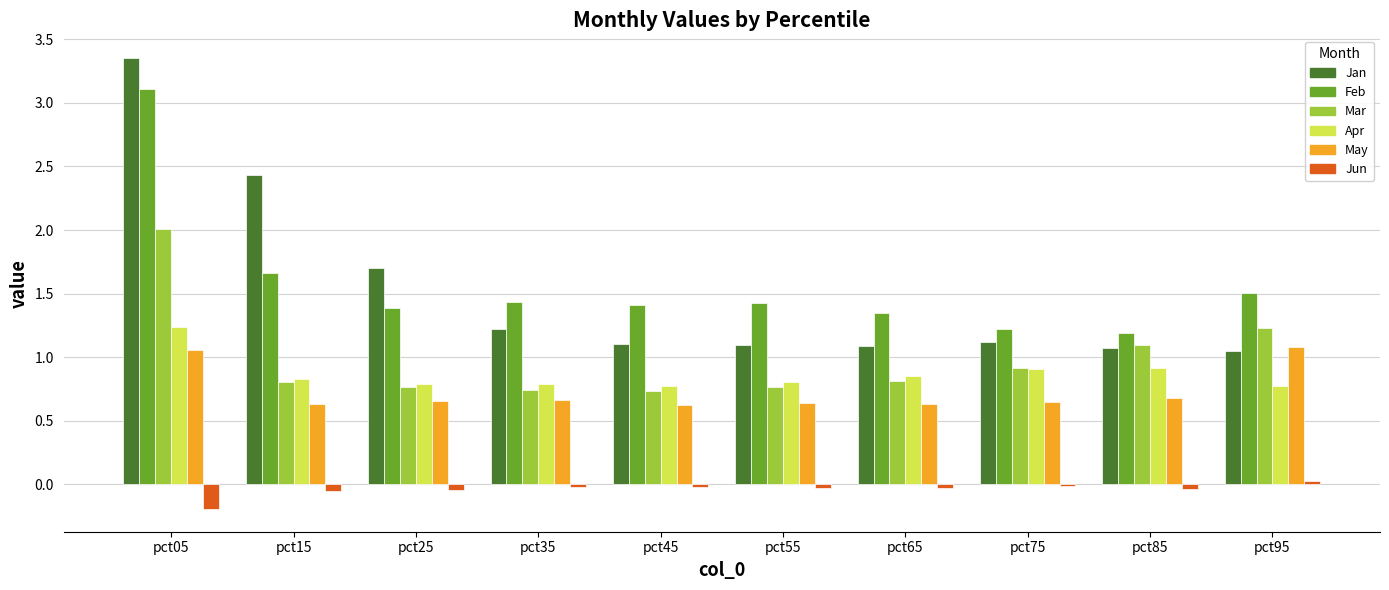

Which series has the largest range (max minus min)?

Jan